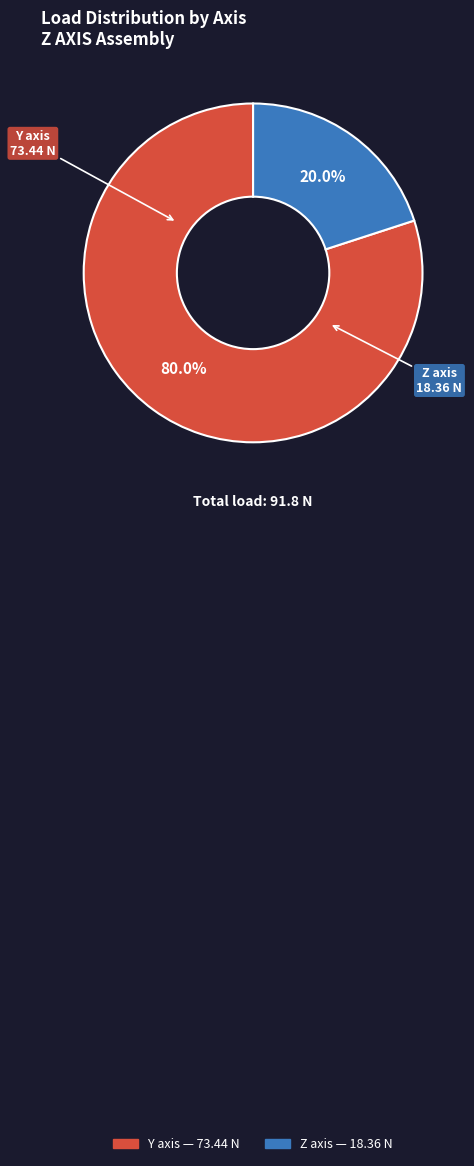

Is the sum of Y axis and Z axis greater than half?

Yes